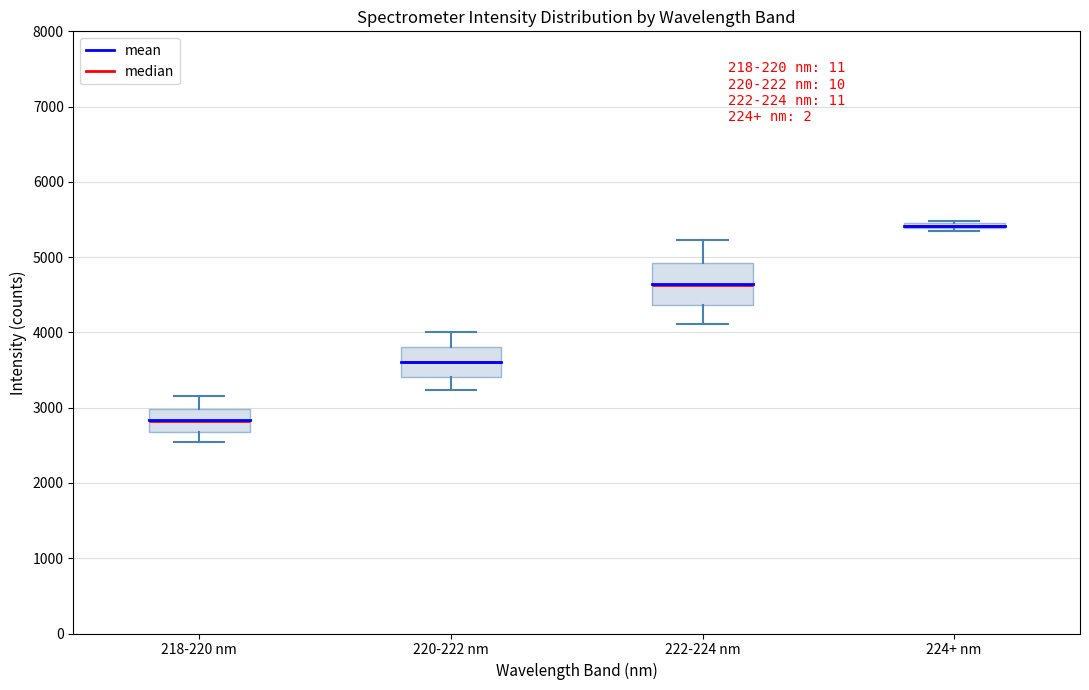

Which box has the lowest median line?

218-220 nm